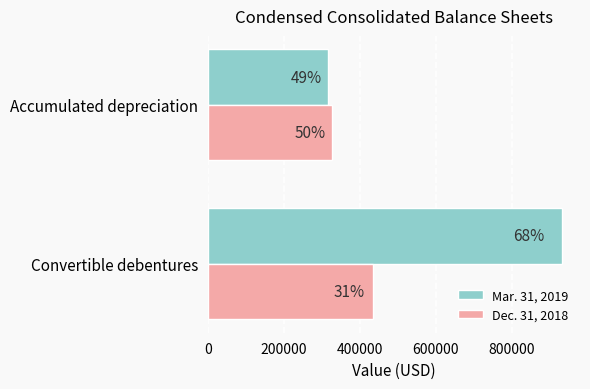

Which series has the largest range (max minus min)?

Mar. 31, 2019